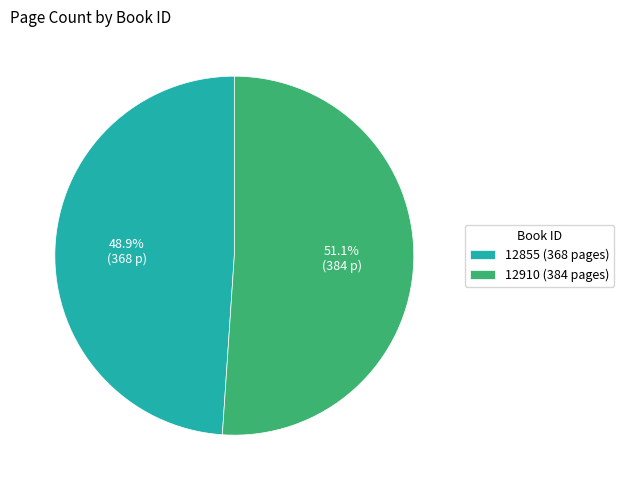

The 12855 slice represents 49% of the pie. True or false?

True